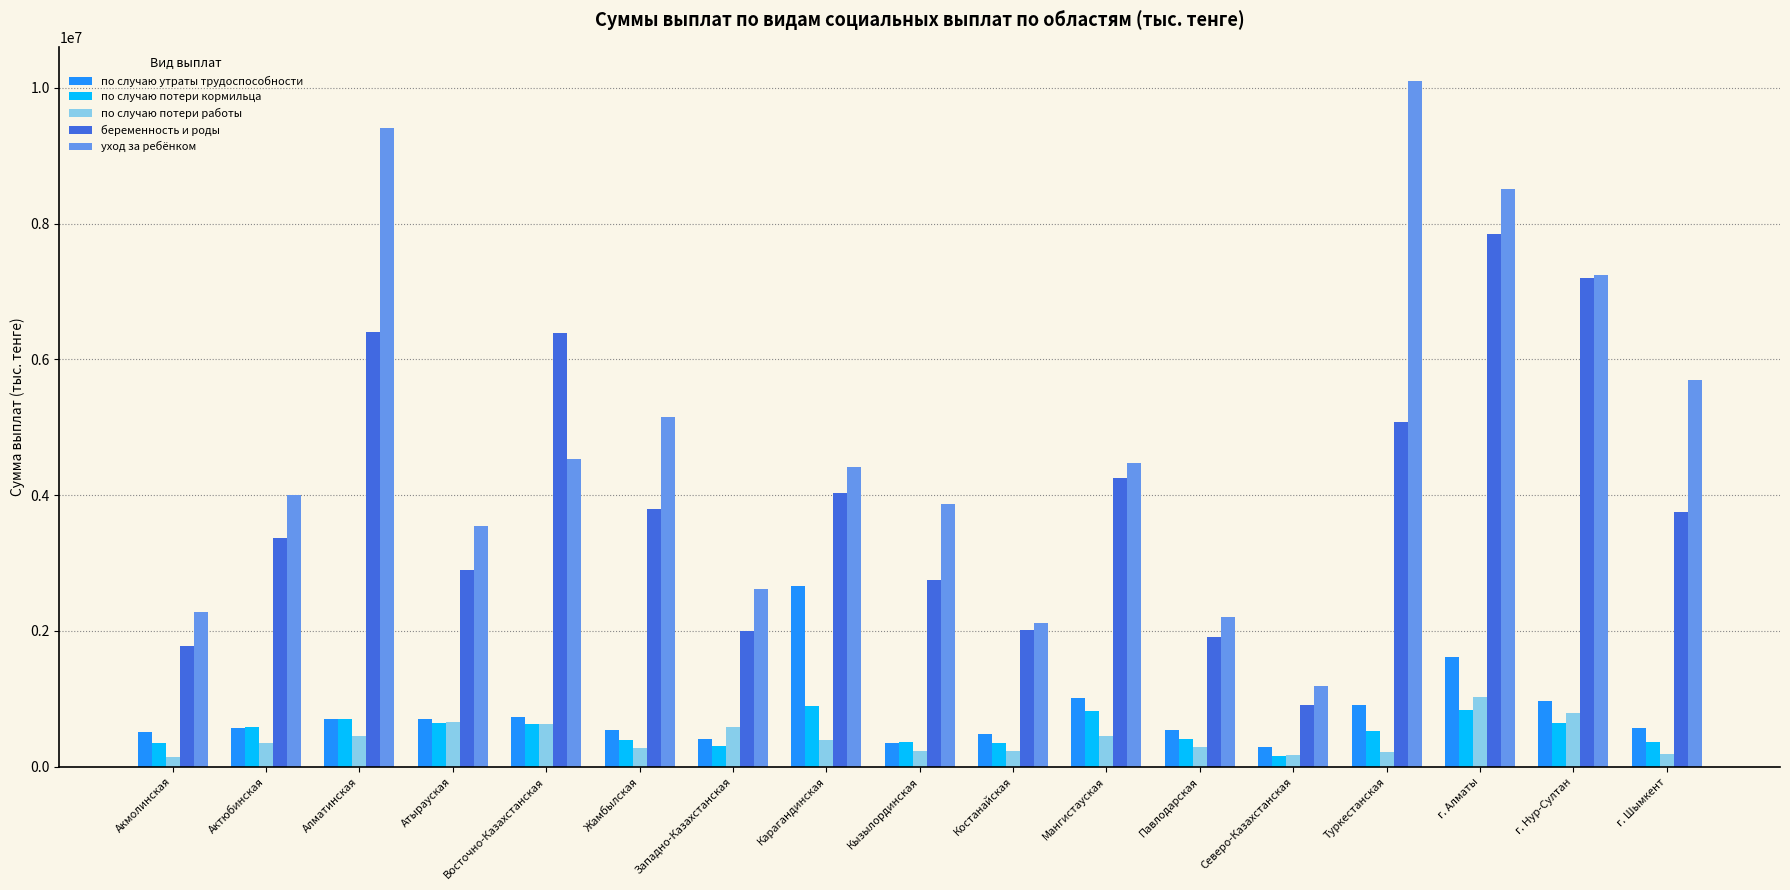

What is the sum of the по случаю потери кормильца values at Карагандинская and Восточно-Казахстанская?

1528961.0